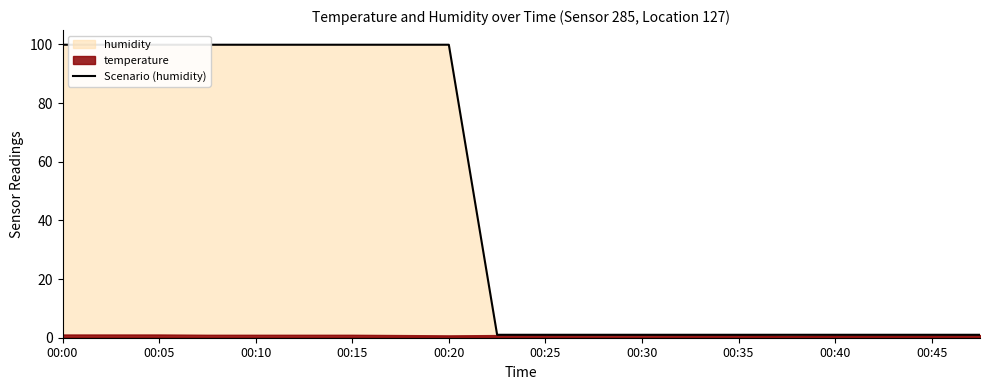

What is the difference between the second highest and minimum values?

98.9